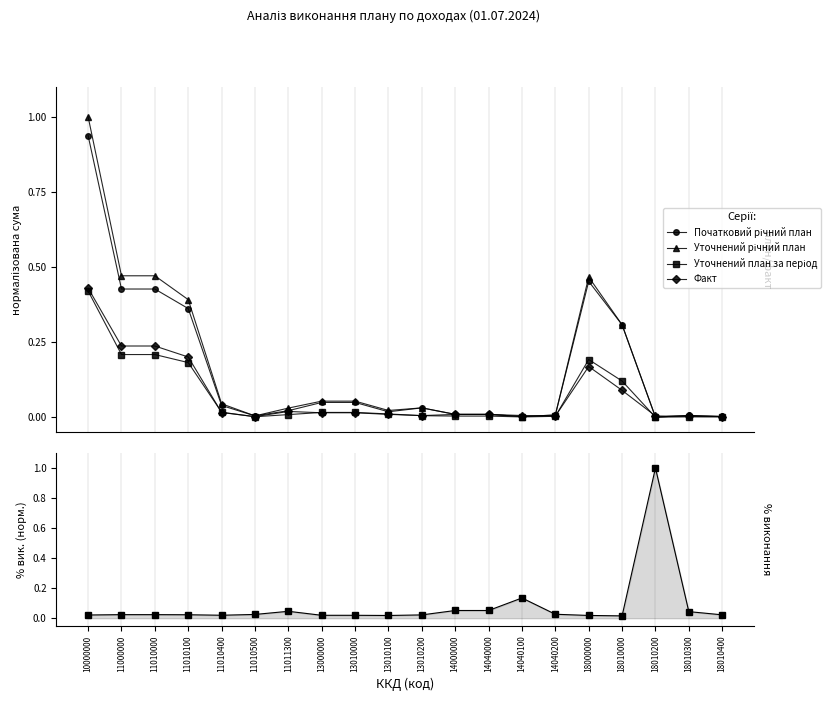

Reading left to right, transcribe all the data shown in this chart.

Початковий річний план: 10000000=0.9	11000000=0.4	11010000=0.4	11010100=0.4	11010400=0.0	11010500=0.0	11011300=0.0	13000000=0.0	13010000=0.0	13010100=0.0	13010200=0.0	14000000=0.0	14040000=0.0	14040100=0.0	14040200=0.0	18000000=0.5	18010000=0.3	18010200=0.0	18010300=0.0	18010400=0.0
Уточнений річний план: 10000000=1.0	11000000=0.5	11010000=0.5	11010100=0.4	11010400=0.0	11010500=0.0	11011300=0.0	13000000=0.1	13010000=0.1	13010100=0.0	13010200=0.0	14000000=0.0	14040000=0.0	14040100=0.0	14040200=0.0	18000000=0.5	18010000=0.3	18010200=0.0	18010300=0.0	18010400=0.0
Уточнений план за період: 10000000=0.4	11000000=0.2	11010000=0.2	11010100=0.2	11010400=0.0	11010500=0.0	11011300=0.0	13000000=0.0	13010000=0.0	13010100=0.0	13010200=0.0	14000000=0.0	14040000=0.0	14040100=0.0	14040200=0.0	18000000=0.2	18010000=0.1	18010200=0.0	18010300=0.0	18010400=0.0
Факт: 10000000=0.4	11000000=0.2	11010000=0.2	11010100=0.2	11010400=0.0	11010500=0.0	11011300=0.0	13000000=0.0	13010000=0.0	13010100=0.0	13010200=0.0	14000000=0.0	14040000=0.0	14040100=0.0	14040200=0.0	18000000=0.2	18010000=0.1	18010200=0.0	18010300=0.0	18010400=0.0
% виконання: 10000000=0.0	11000000=0.0	11010000=0.0	11010100=0.0	11010400=0.0	11010500=0.0	11011300=0.0	13000000=0.0	13010000=0.0	13010100=0.0	13010200=0.0	14000000=0.1	14040000=0.1	14040100=0.1	14040200=0.0	18000000=0.0	18010000=0.0	18010200=1.0	18010300=0.0	18010400=0.0